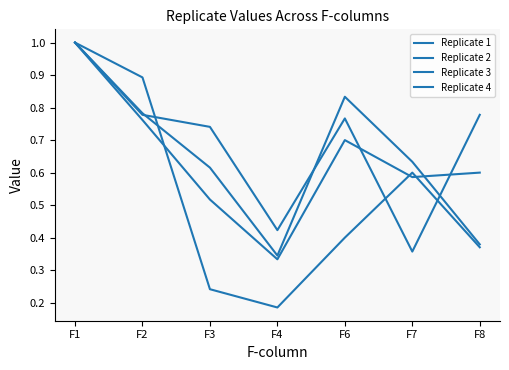

What is the sum of all Replicate 2 values?

3.7